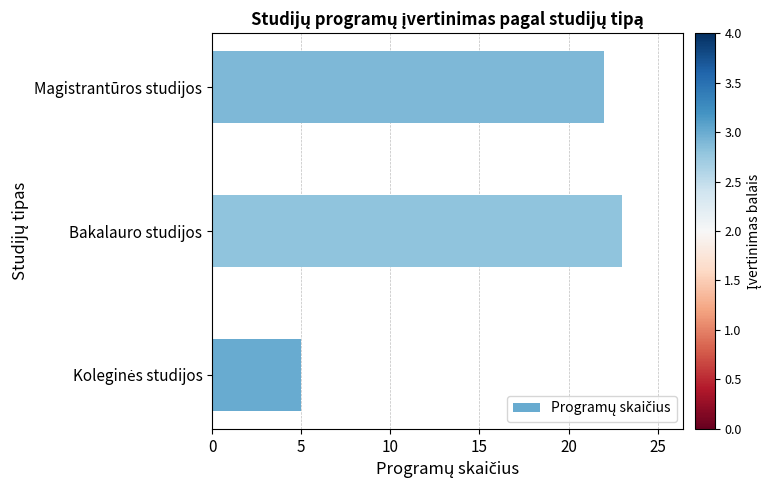

How many values are below 22?

1